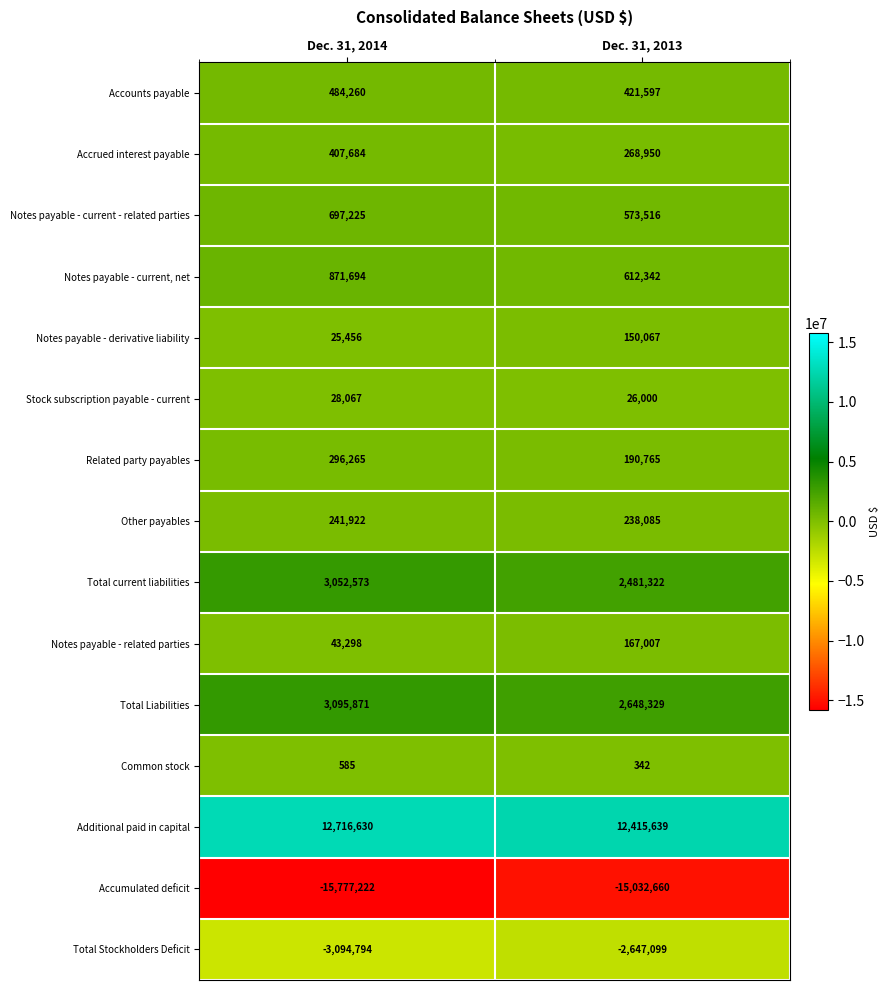

Between Dec. 31, 2014 and Dec. 31, 2013, which series saw the biggest shift?

Accumulated deficit